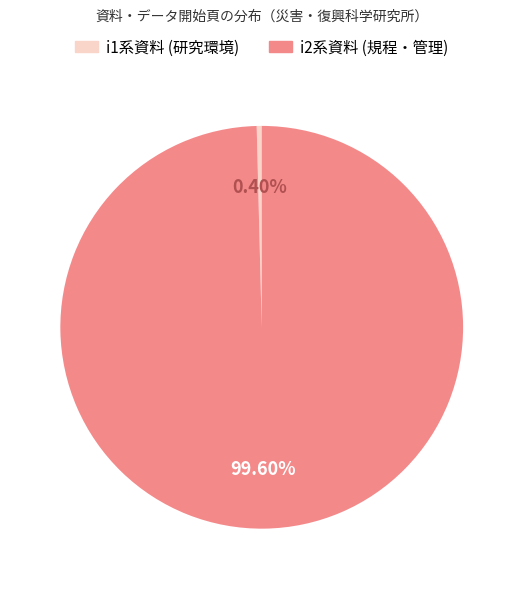

Does any single category account for the majority?

Yes